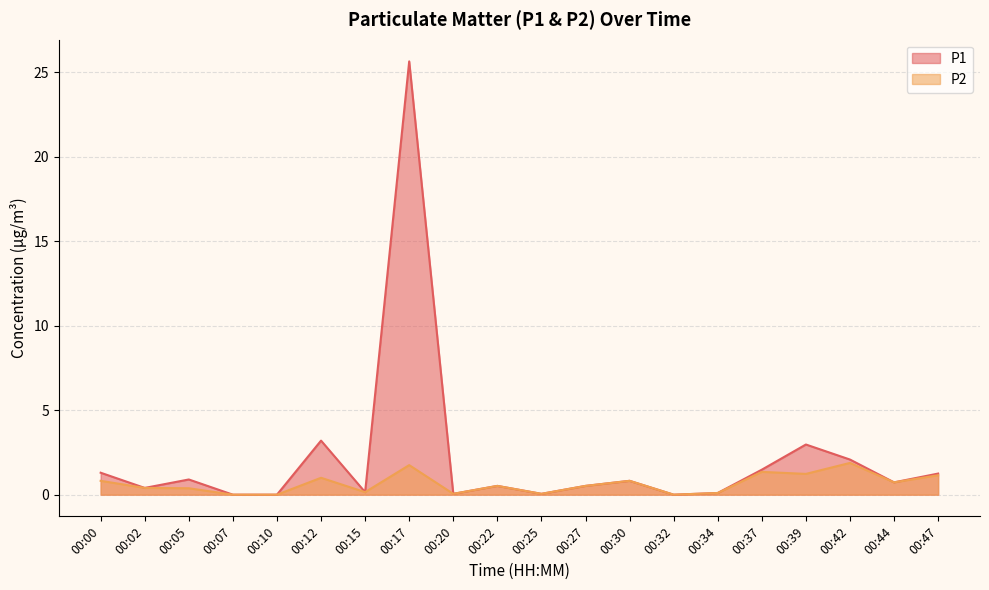

Which category has the lowest value in the P1 series?

00:07